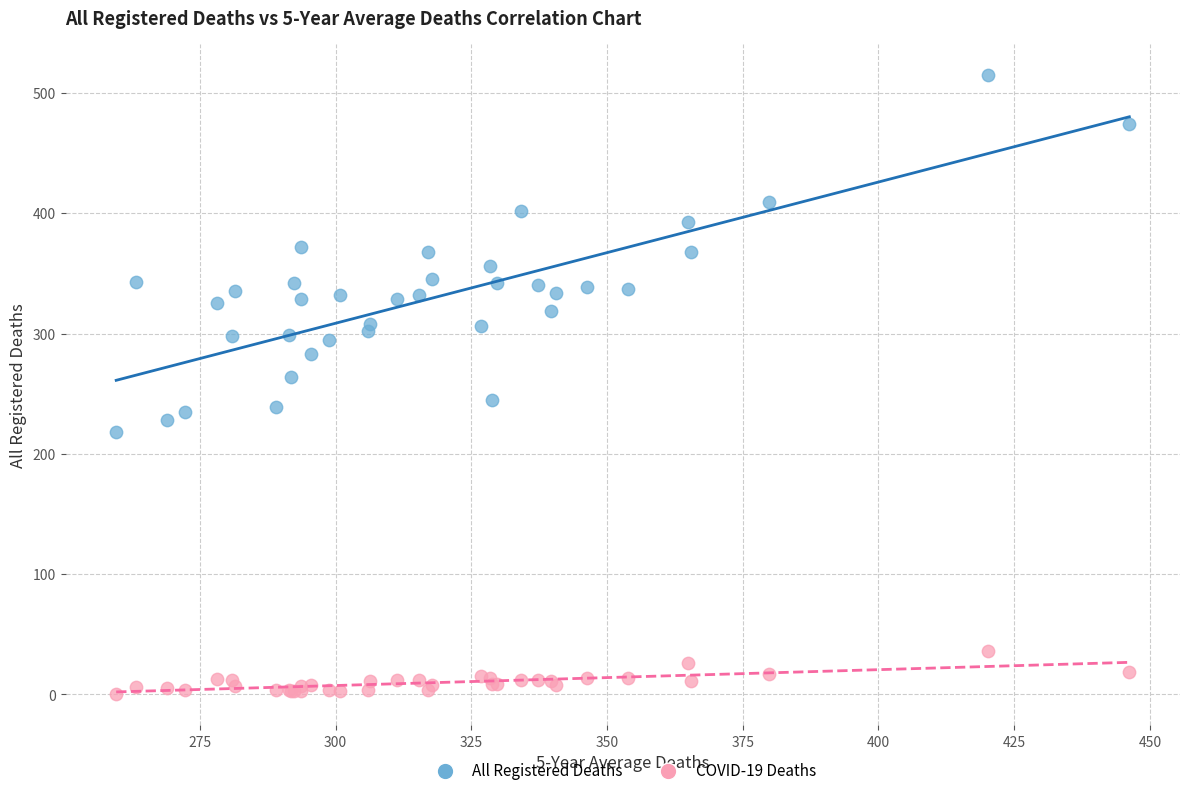

What are all the series names shown in the legend?

All Registered Deaths, COVID-19 Deaths